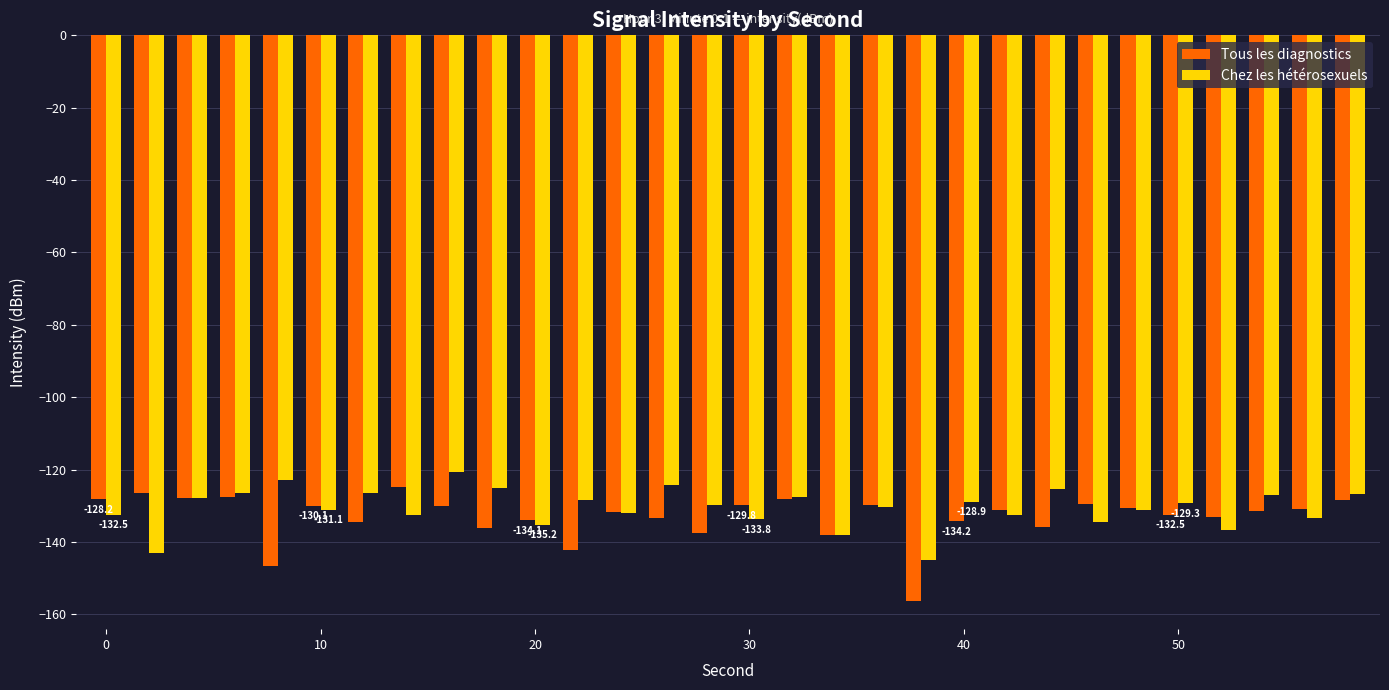

Which series has the widest spread of values?

Tous les diagnostics